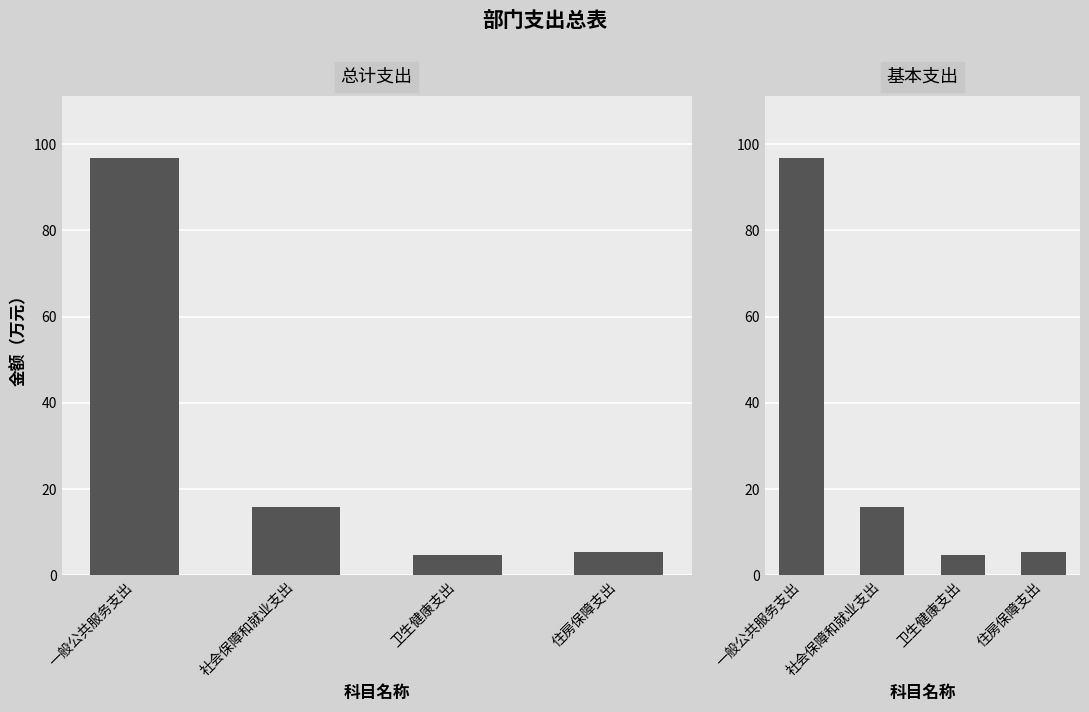

List the labels in order of 基本支出 value, smallest first.

卫生健康支出, 住房保障支出, 社会保障和就业支出, 一般公共服务支出